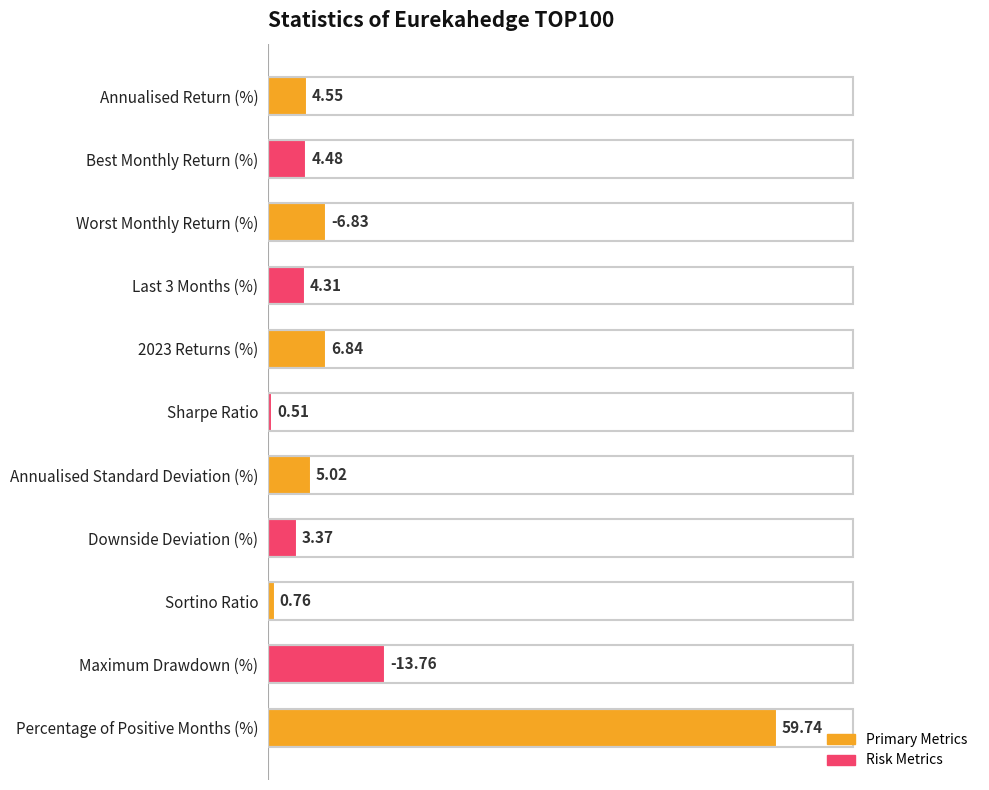

Are the bars horizontal?

Yes